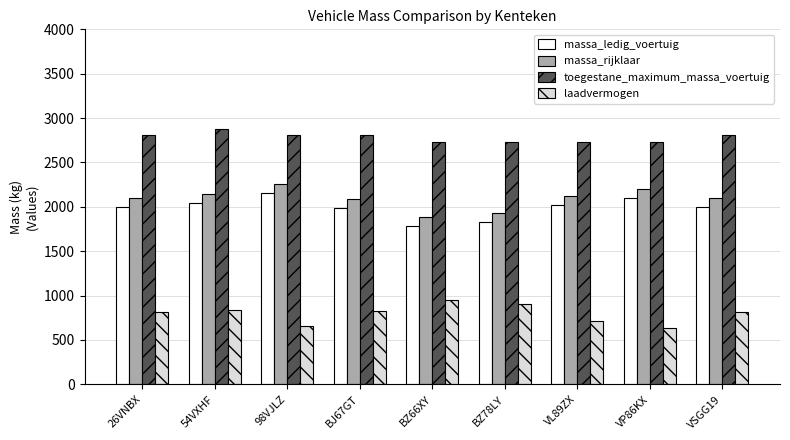

What is the maximum value shown in the chart?

2880